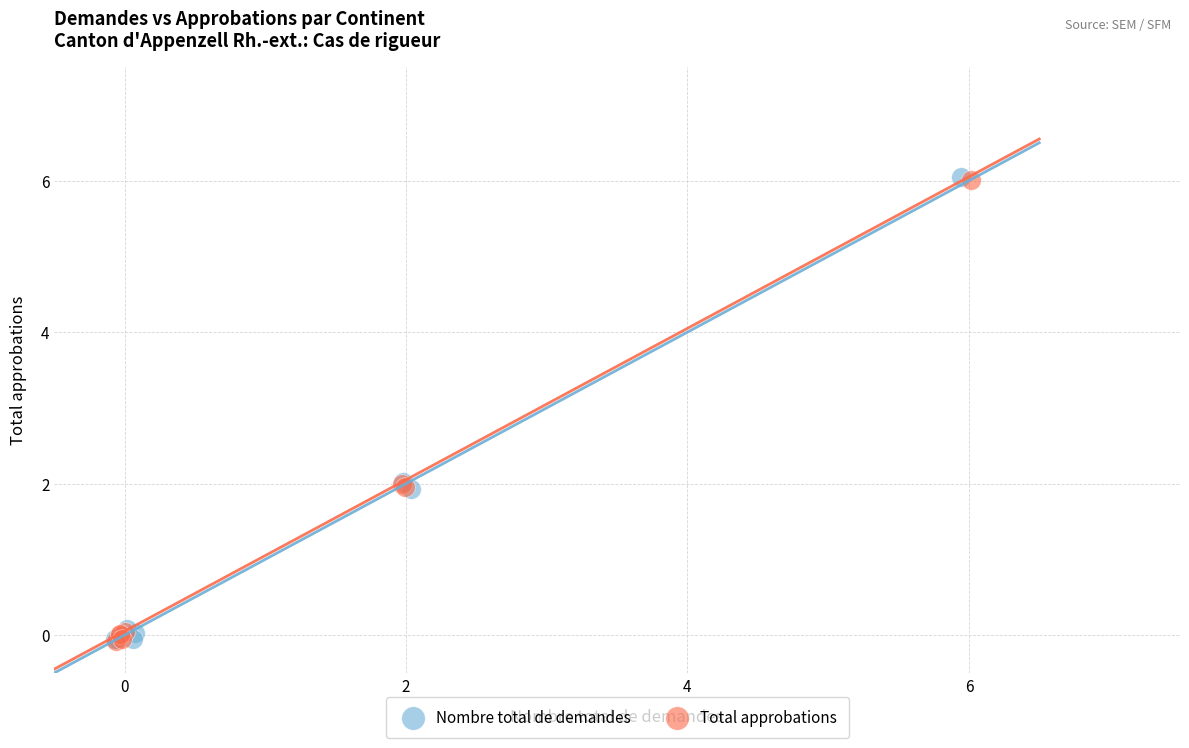

Which series has the widest spread of Y values?

Nombre total de demandes